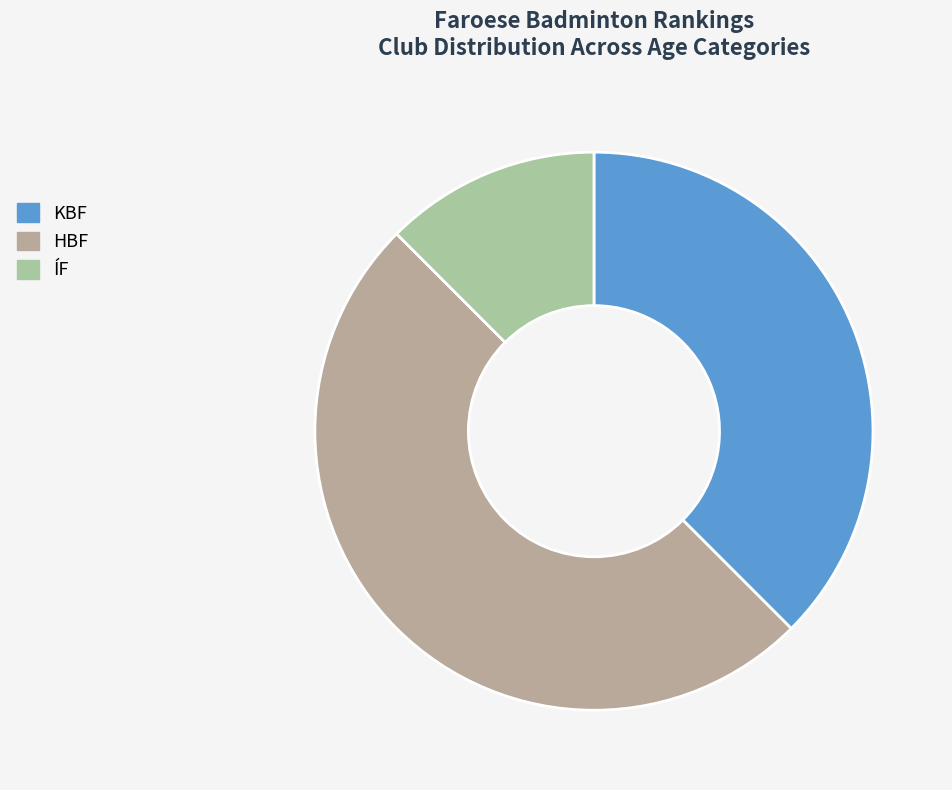

What is the ratio of the value at HBF to the value at KBF?

1.3